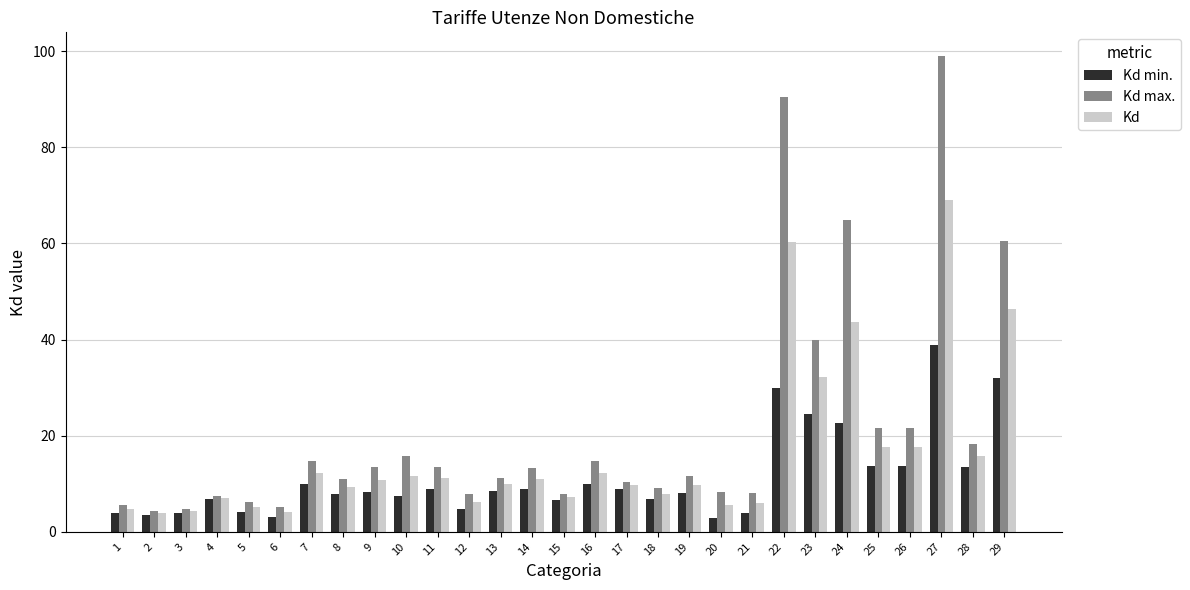

Which series has the largest total across all categories?

Kd max.